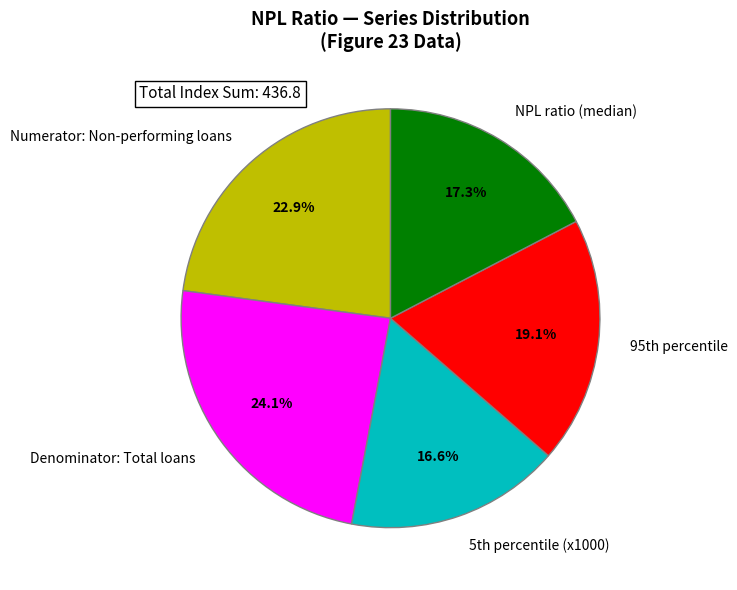

Rank the categories by value from lowest to highest.

5th percentile (x1000), NPL ratio (median), 95th percentile, Numerator: Non-performing loans, Denominator: Total loans